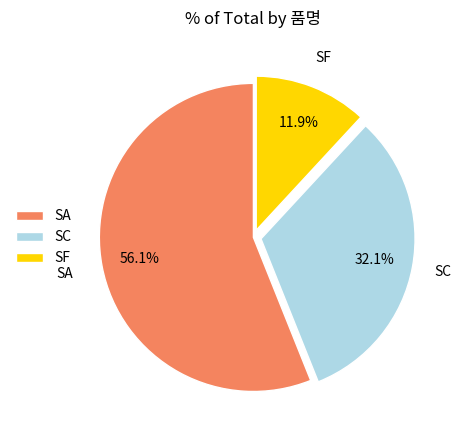

How many segments does this pie chart have?

3